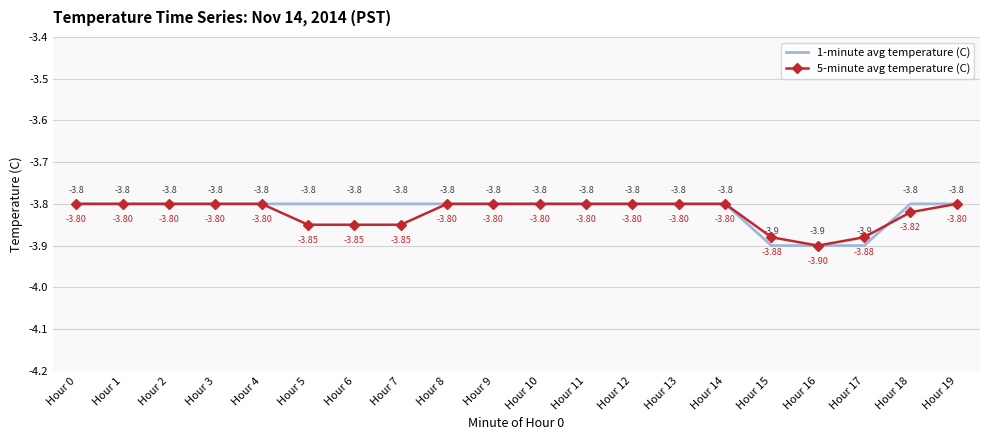

True or false: 5-minute avg temperature (C) and 1-minute avg temperature (C) intersect in this chart.

True